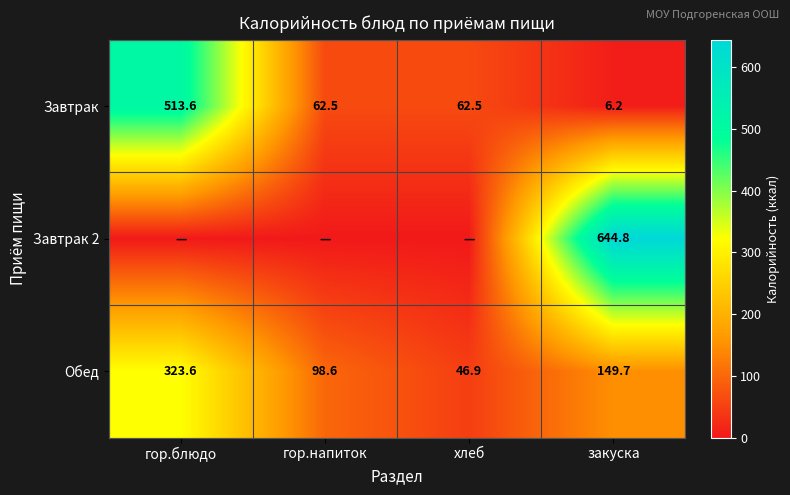

What is the highest value of the Обед series?

323.6